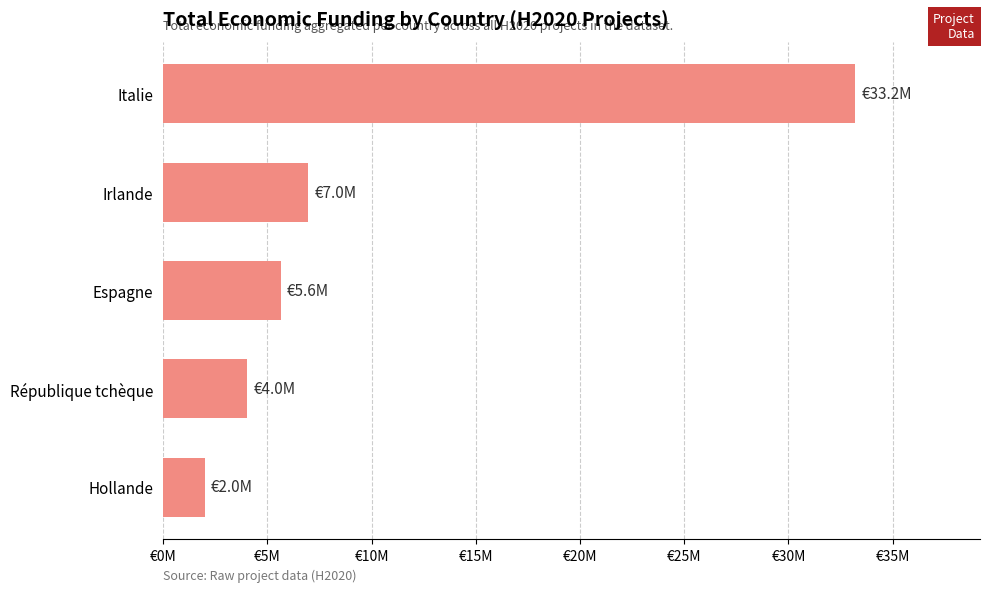

Rank the categories by value from highest to lowest.

Italie, Irlande, Espagne, République tchèque, Hollande